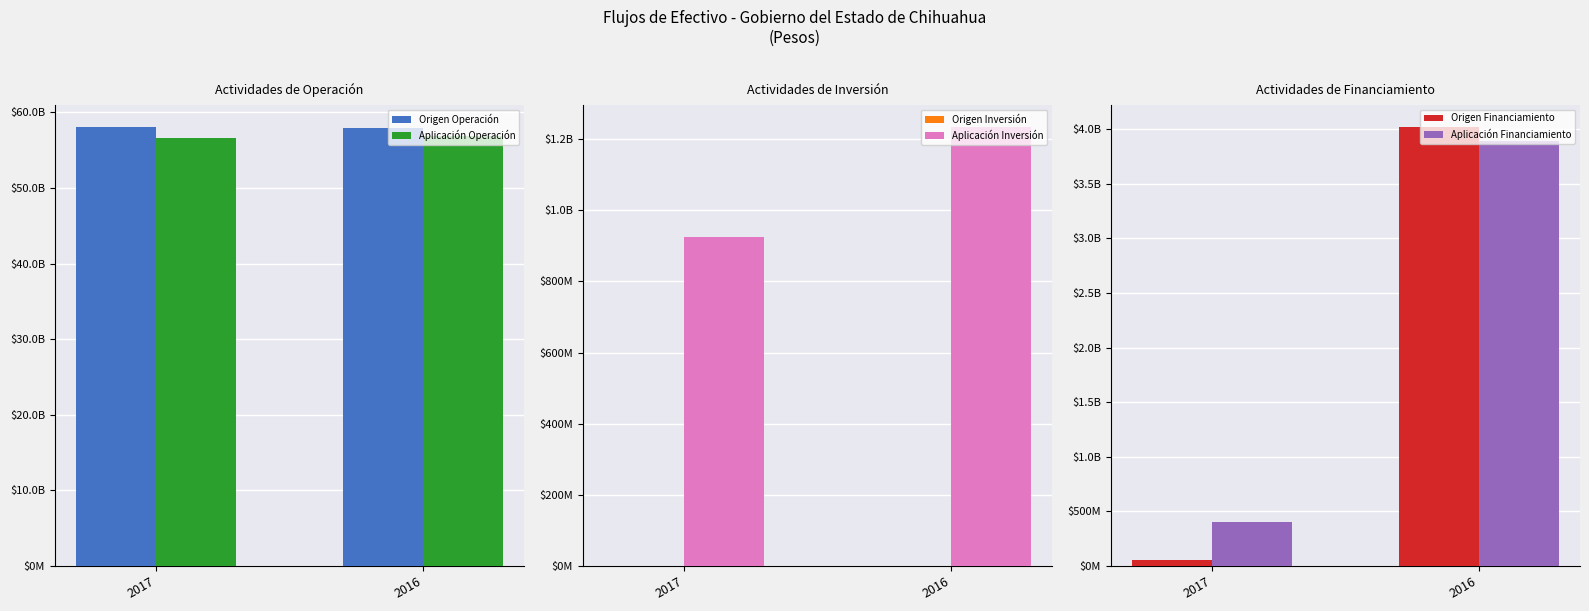

How many bars are there in total?

12